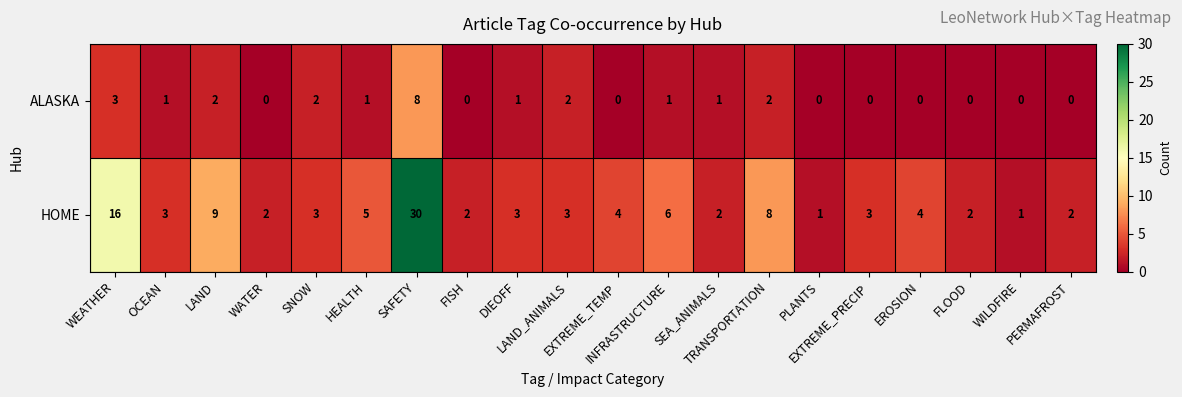

What is the sum of all ALASKA values?

24